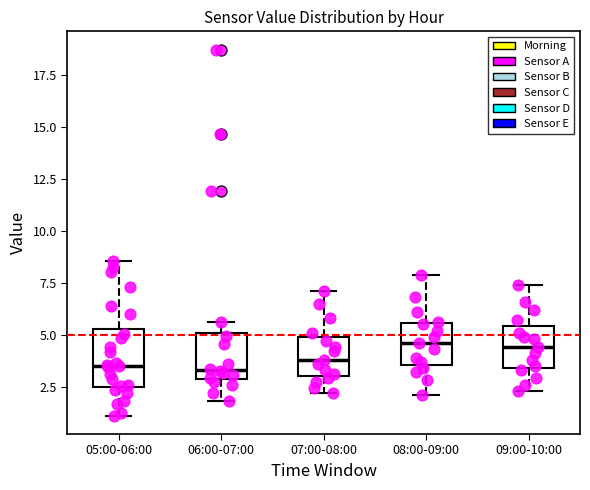

Which box is the tallest, from its lower edge to its upper edge?

05:00-06:00